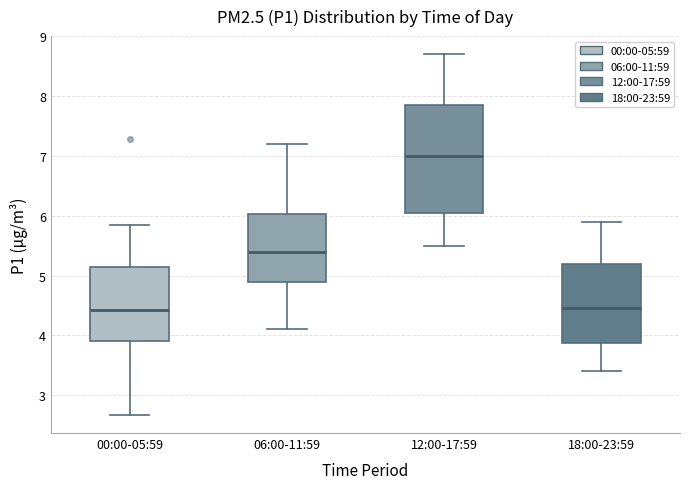

Which box is the tallest, from its lower edge to its upper edge?

12:00-17:59